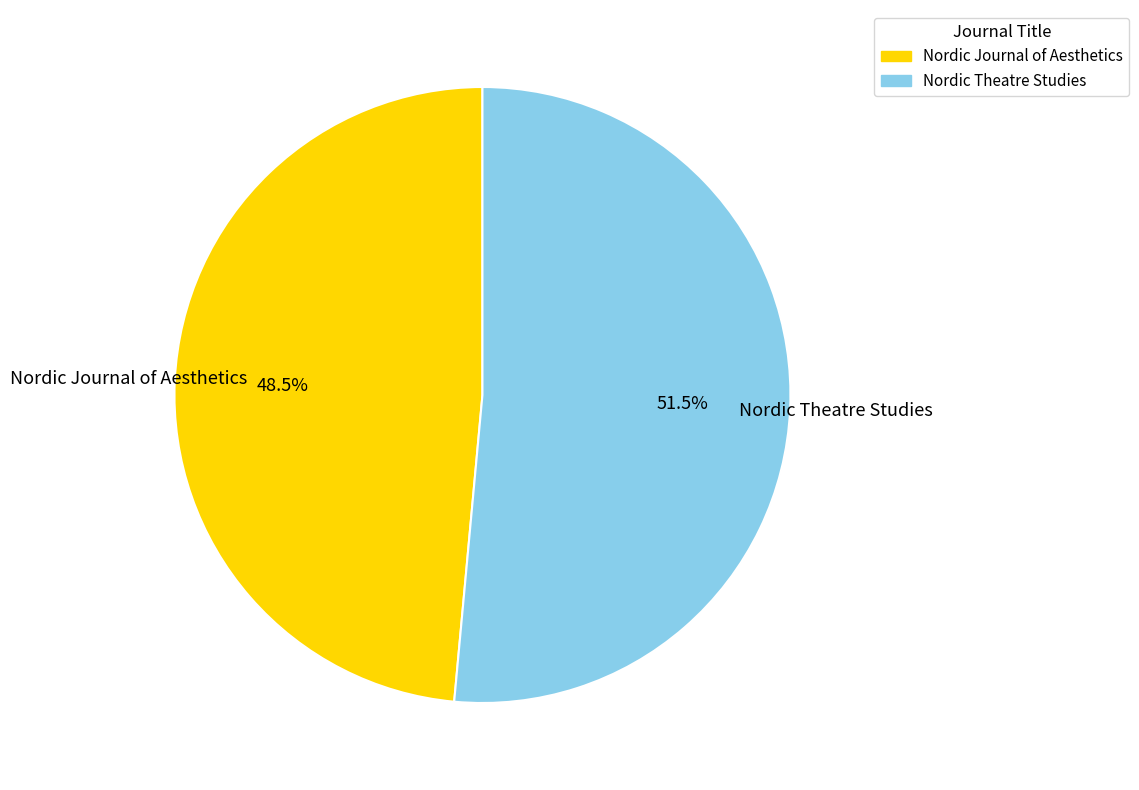

What is the total percentage of Nordic Theatre Studies and Nordic Journal of Aesthetics?

100.0%